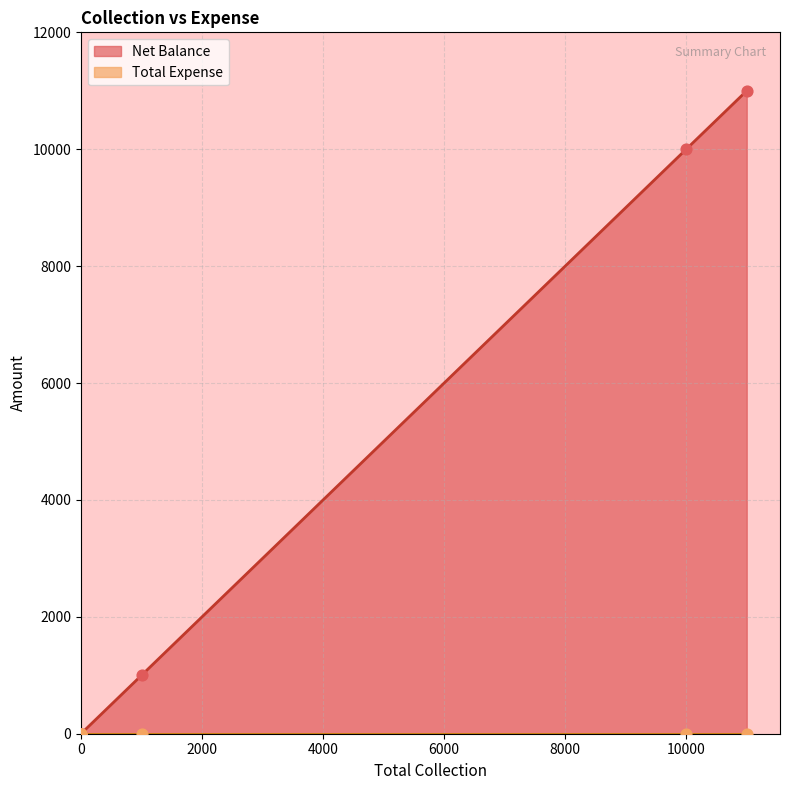

Which series has the widest spread of Y values?

Net Balance